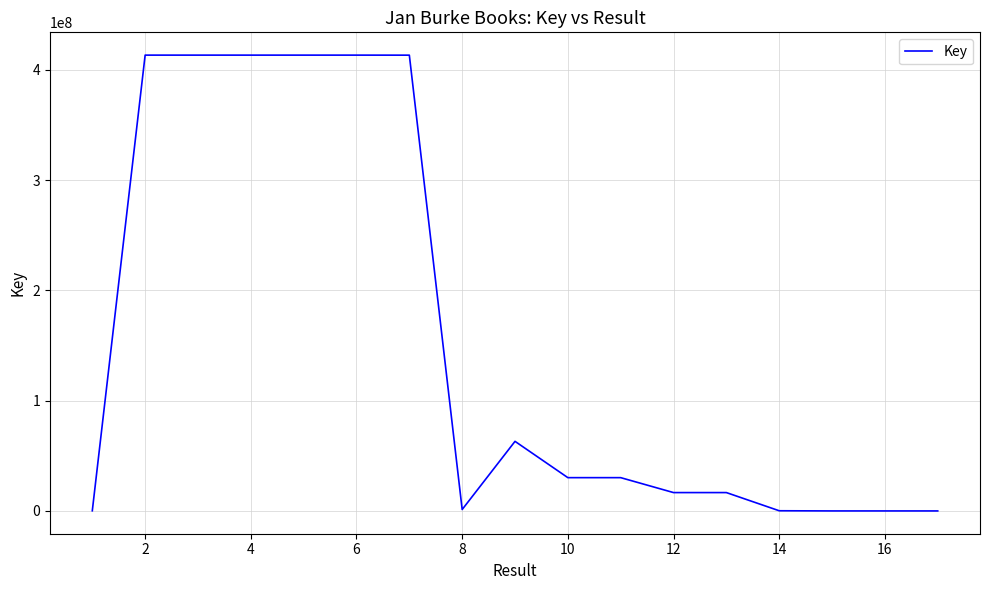

What is the difference between the maximum and minimum values?

413260209